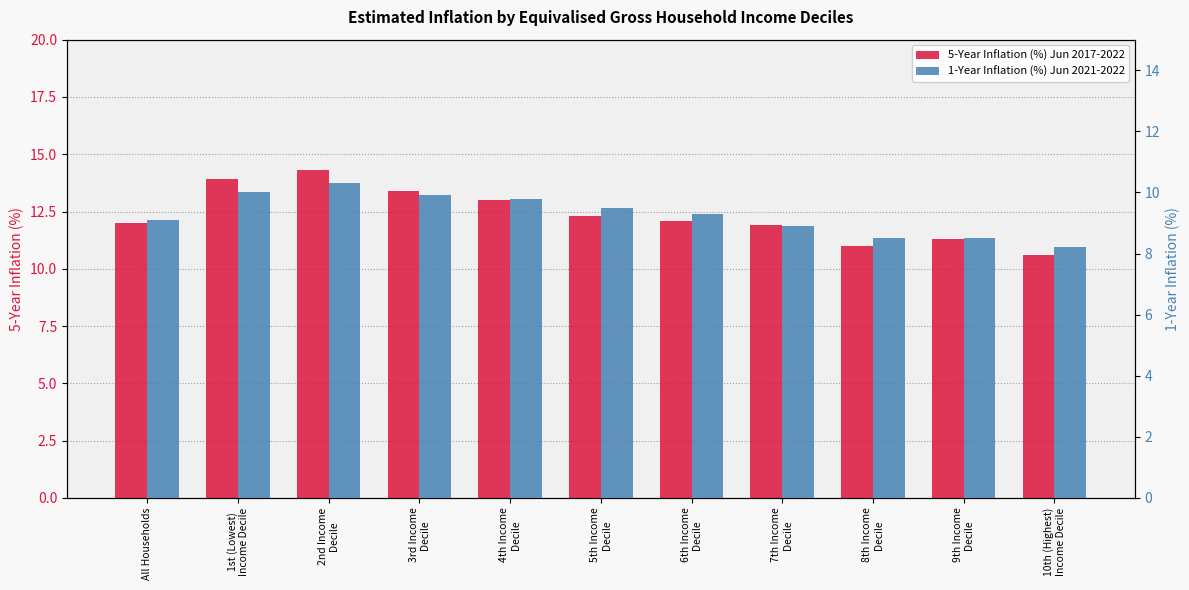

At 10th (Highest)
Income Decile, list the series in order from largest to smallest.

5-Year Inflation (%) Jun 2017-2022, 1-Year Inflation (%) Jun 2021-2022